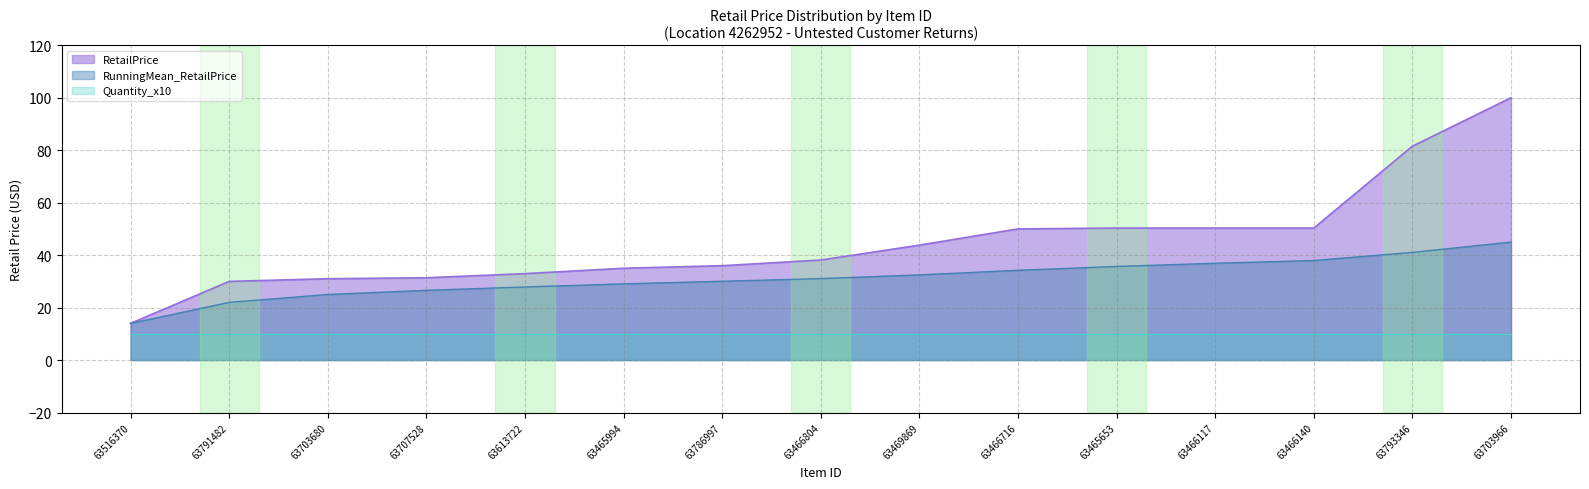

True or false: the data shows 35.0 at 63465994.

True